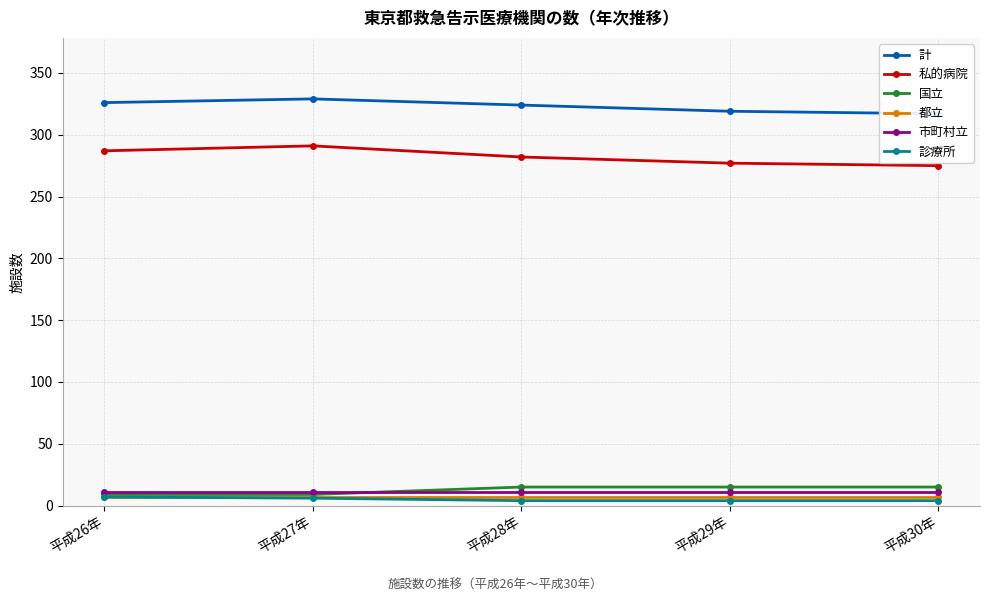

Does the chart display data point markers on the line(s)?

Yes